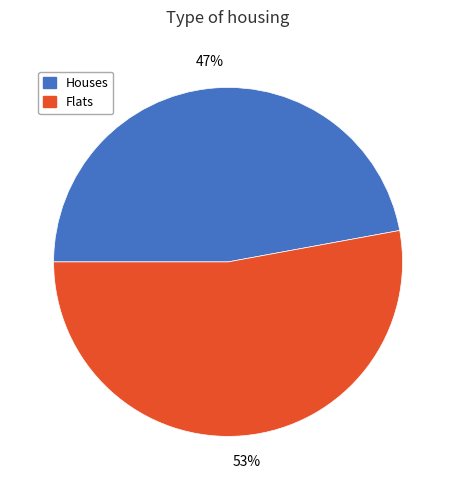

Is it true that Houses is 47% of the pie?

True